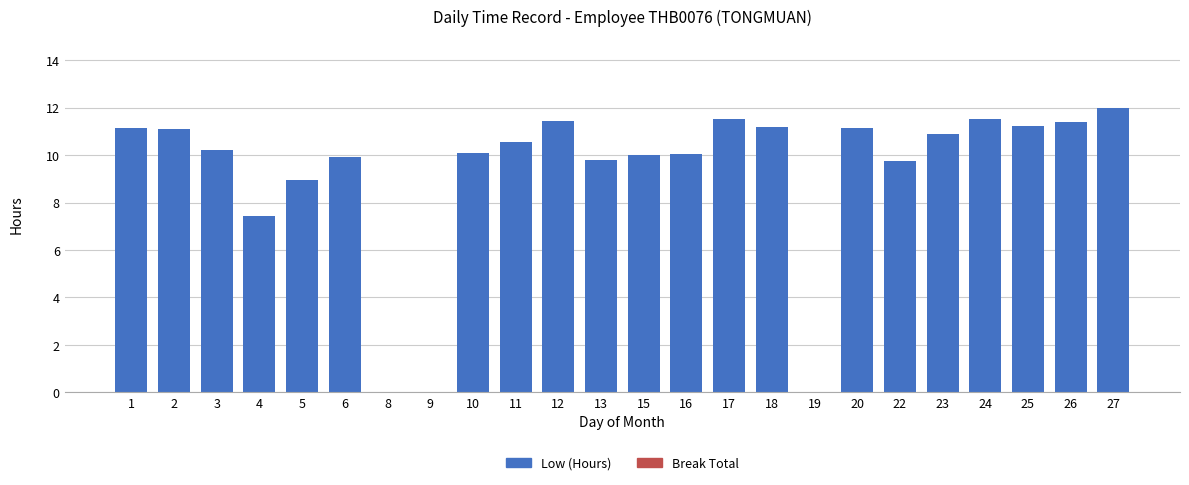

Is it true that the value at 9 is -8.1?

False